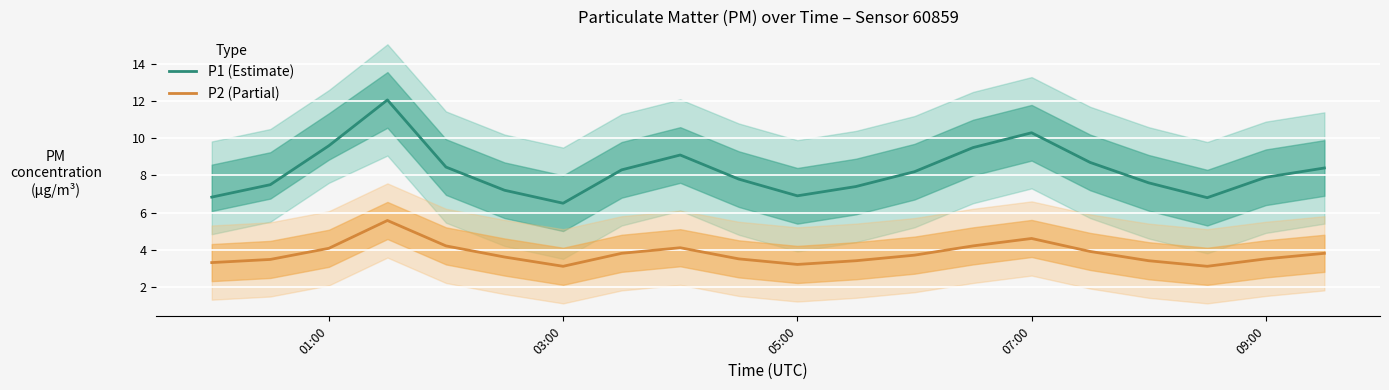

Is the value of P1 (Estimate) at 07:00 greater than the value of P2 (Partial) at 05:00?

Yes